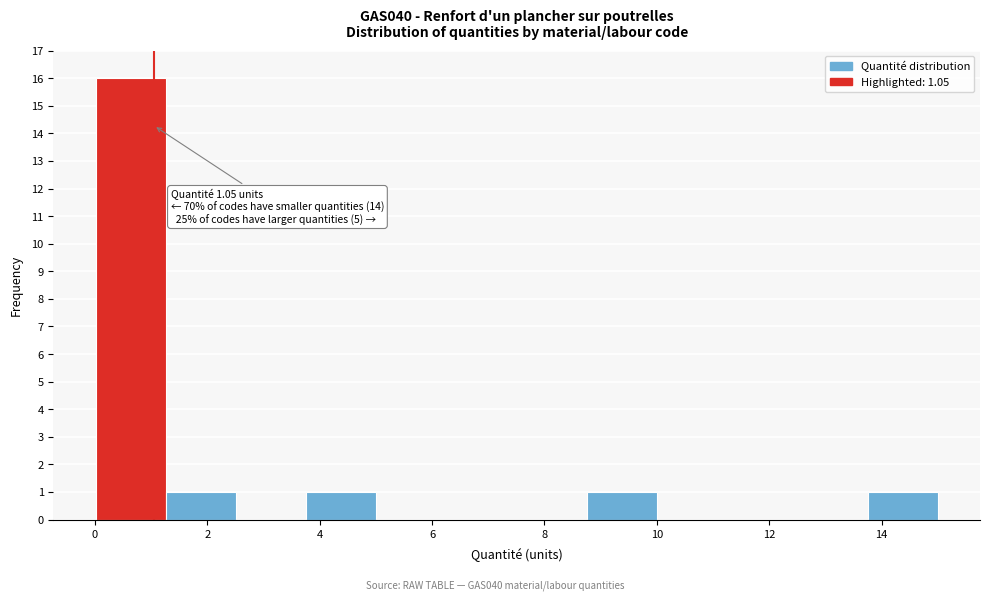

Which range on the x-axis has the tallest bar?

0.0 to 1.2